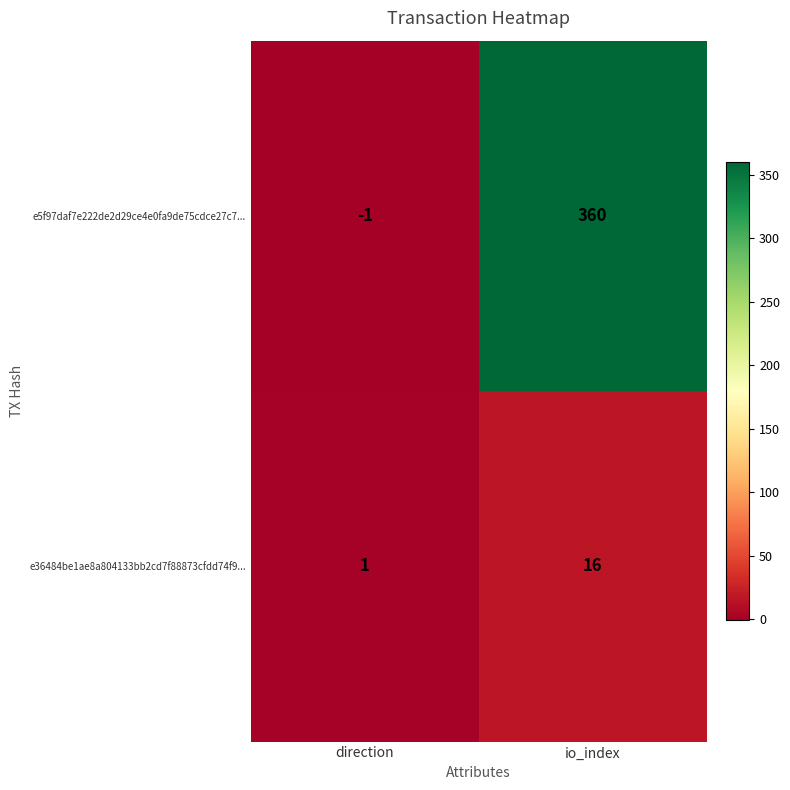

How many distinct data groups are displayed?

2